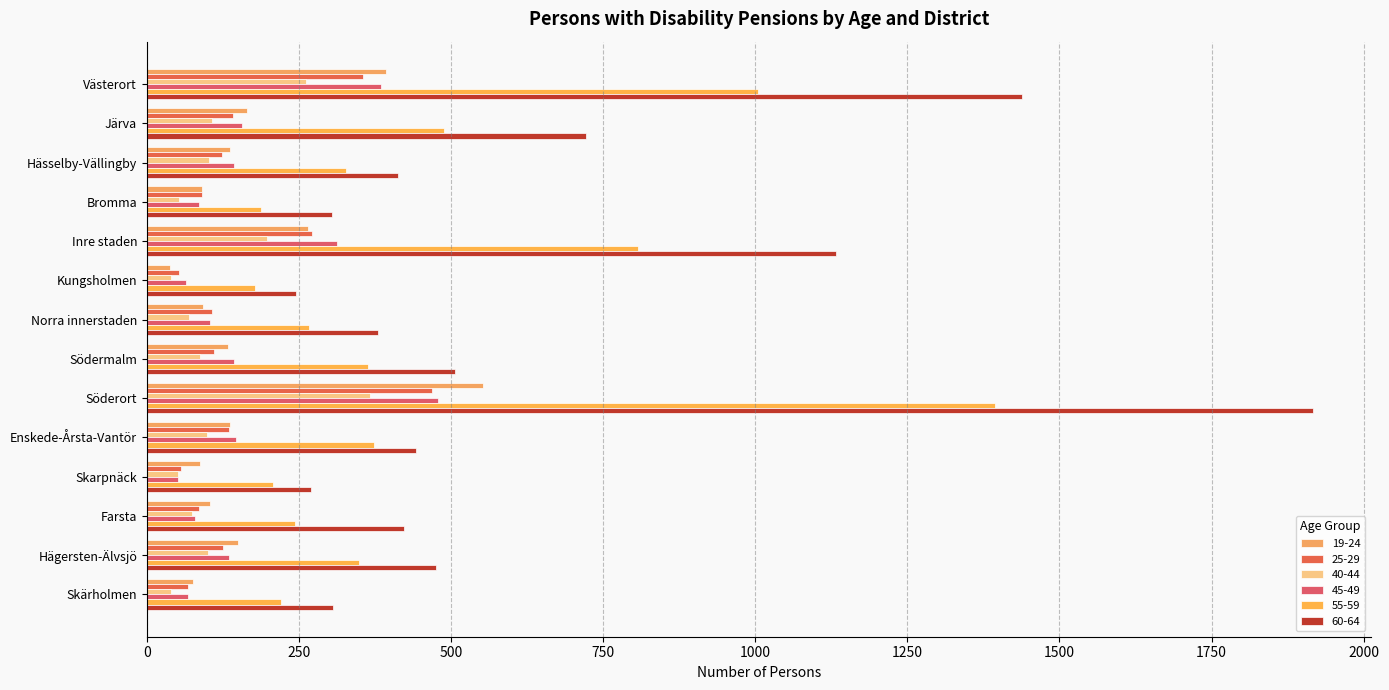

At which category is the sum across all series the highest?

Söderort